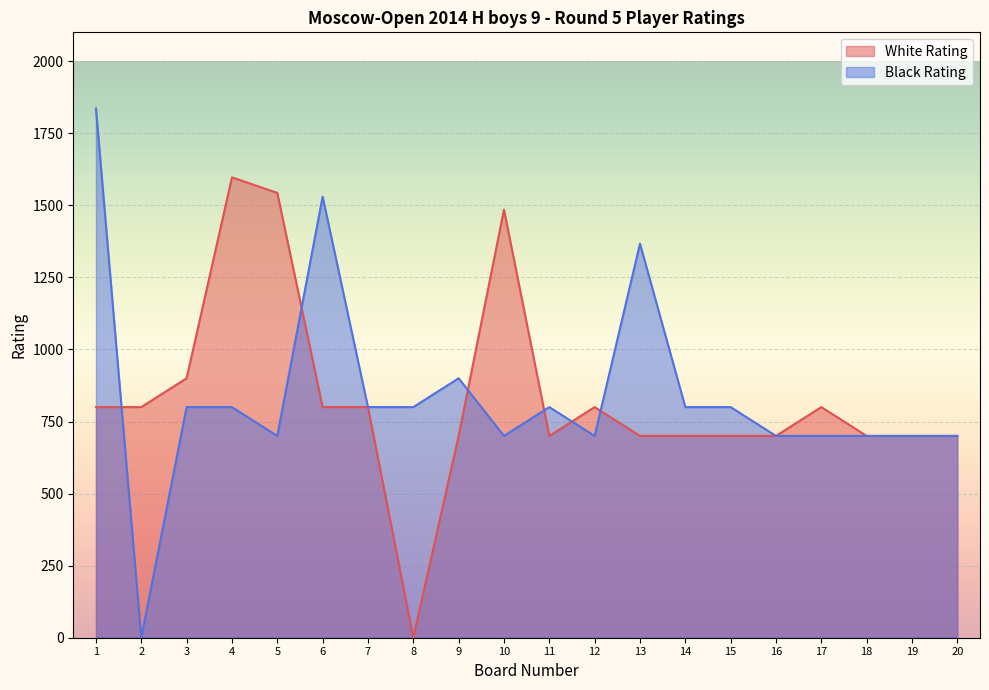

Rank the series at 8 from highest to lowest value.

Black Rating, White Rating